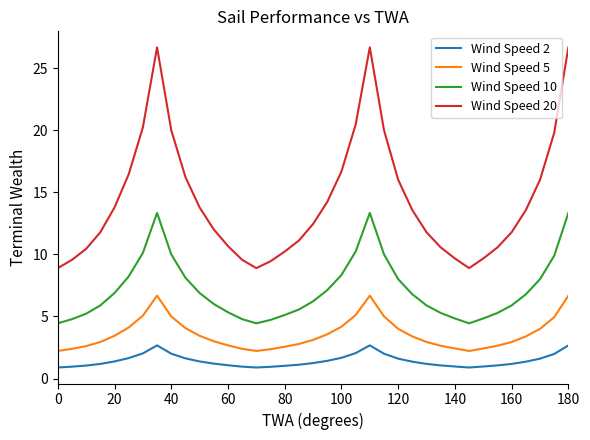

What is the difference between the maximum and minimum values in the Wind Speed 2 series?

1.8